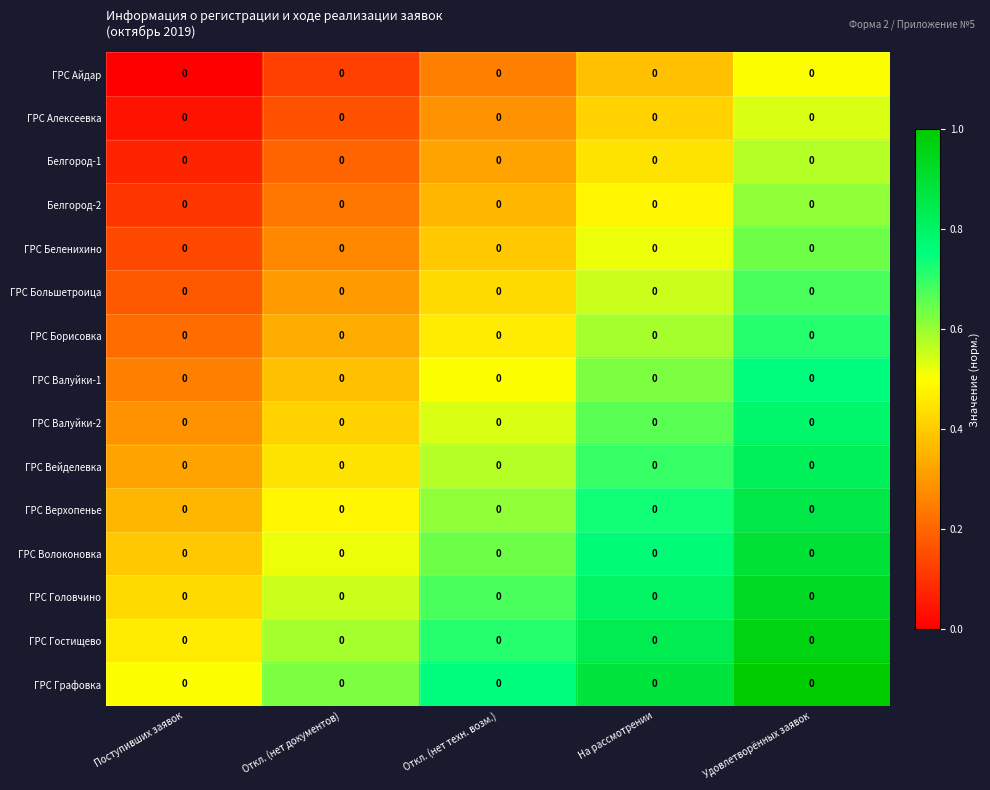

At which label is ГРС Большетроица closest to 0?

Поступивших заявок